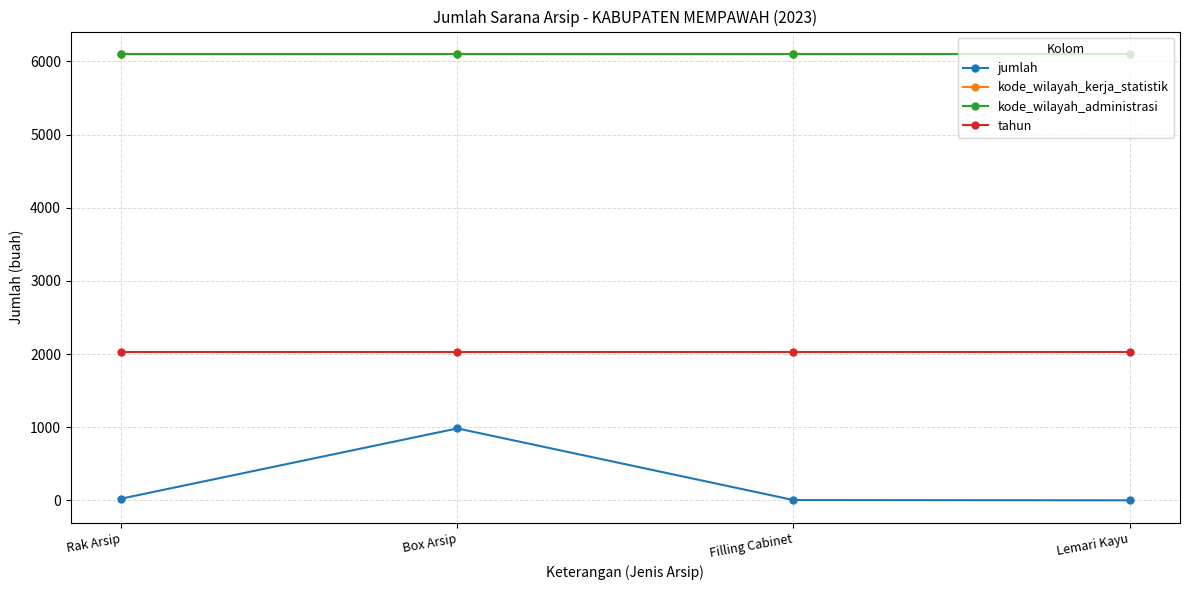

What is the lowest value of the tahun series?

2023